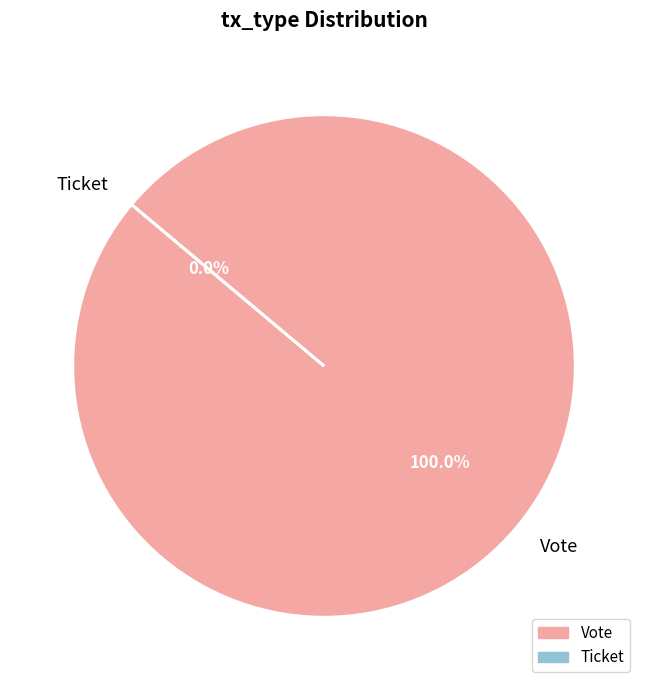

How many slices are in this pie chart?

2